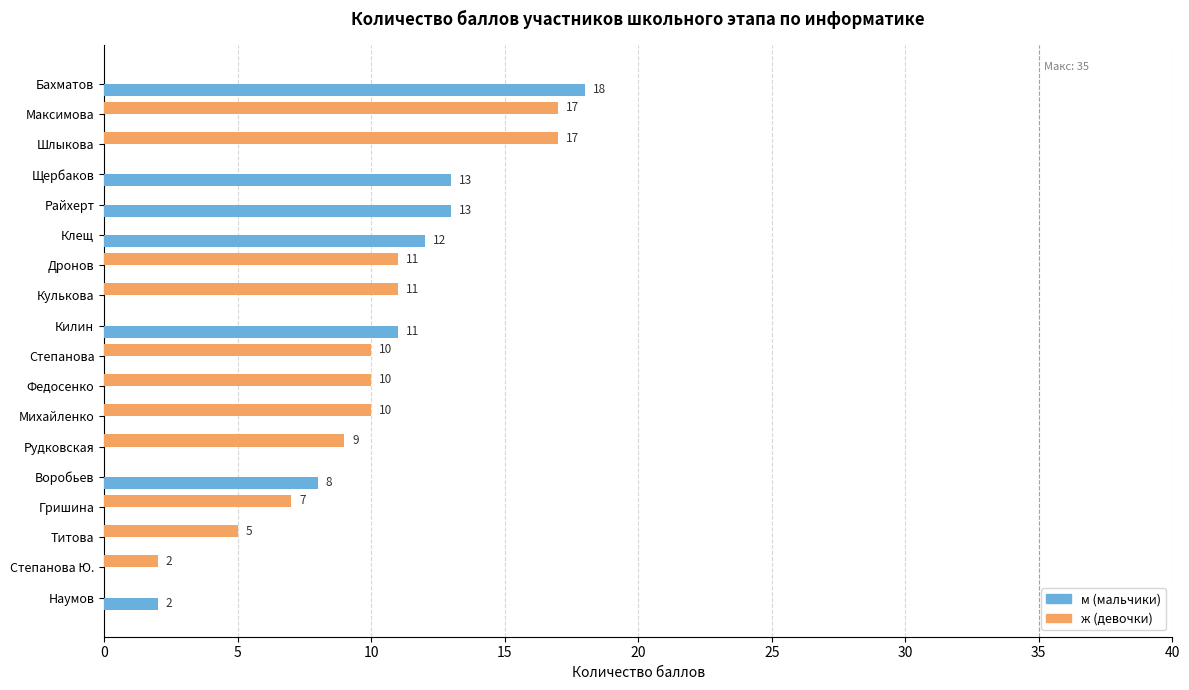

Which series has the largest total across all categories?

ж (девочки)